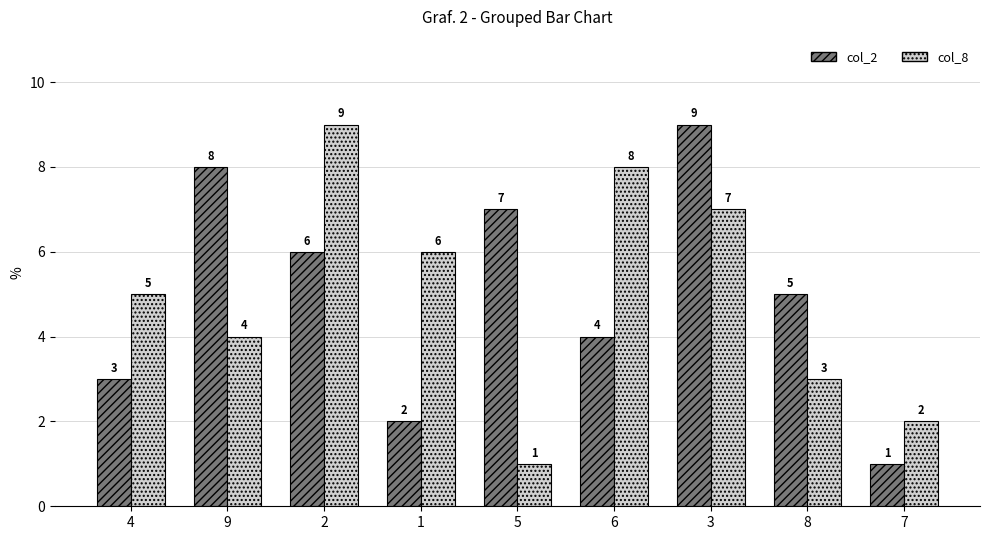

What value does the col_2 series have at 9?

8